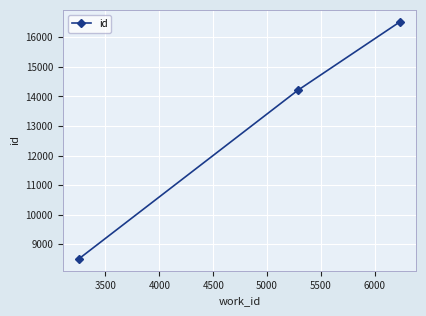

What is the value of the 3rd point from the left?

16524